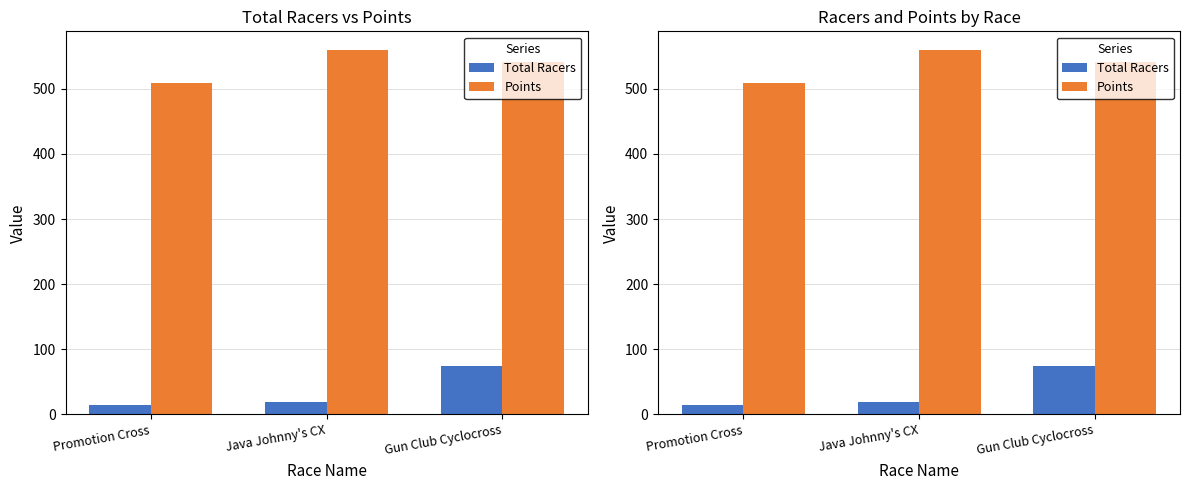

What position from the left is Gun Club Cyclocross?

3